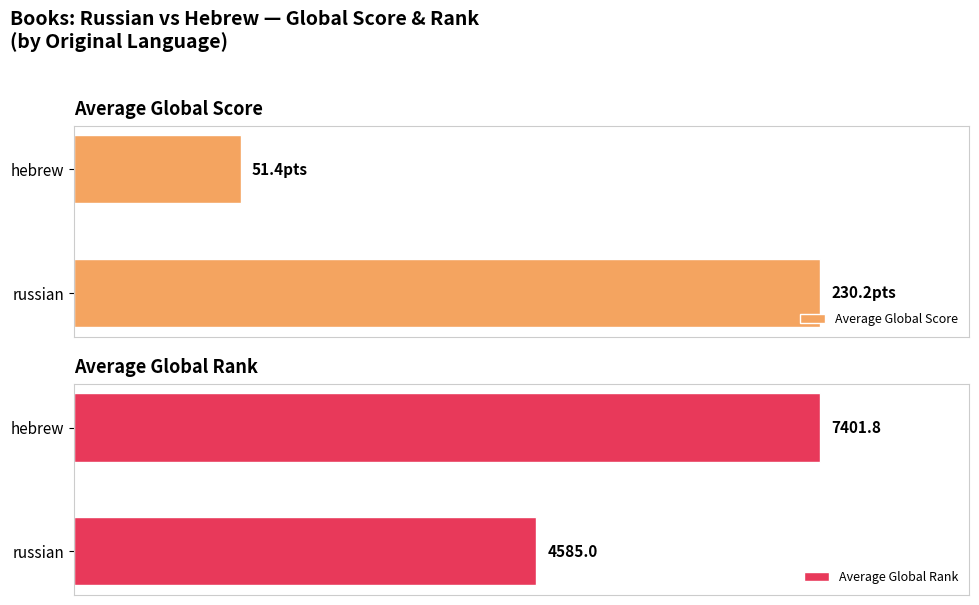

Which series has the widest spread of values?

Average Global Score